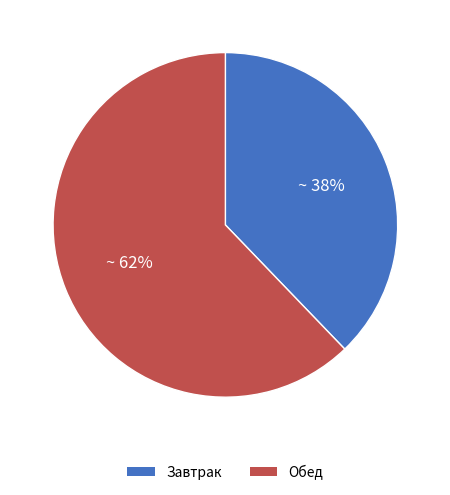

Which has a higher value, Обед or Завтрак?

Обед